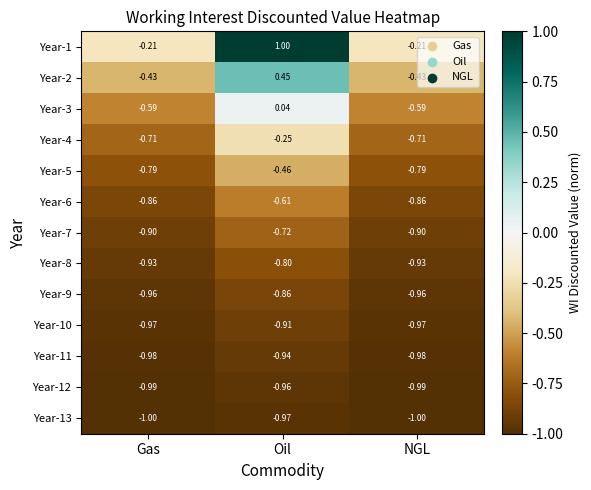

At which category is the sum across all series the highest?

Oil